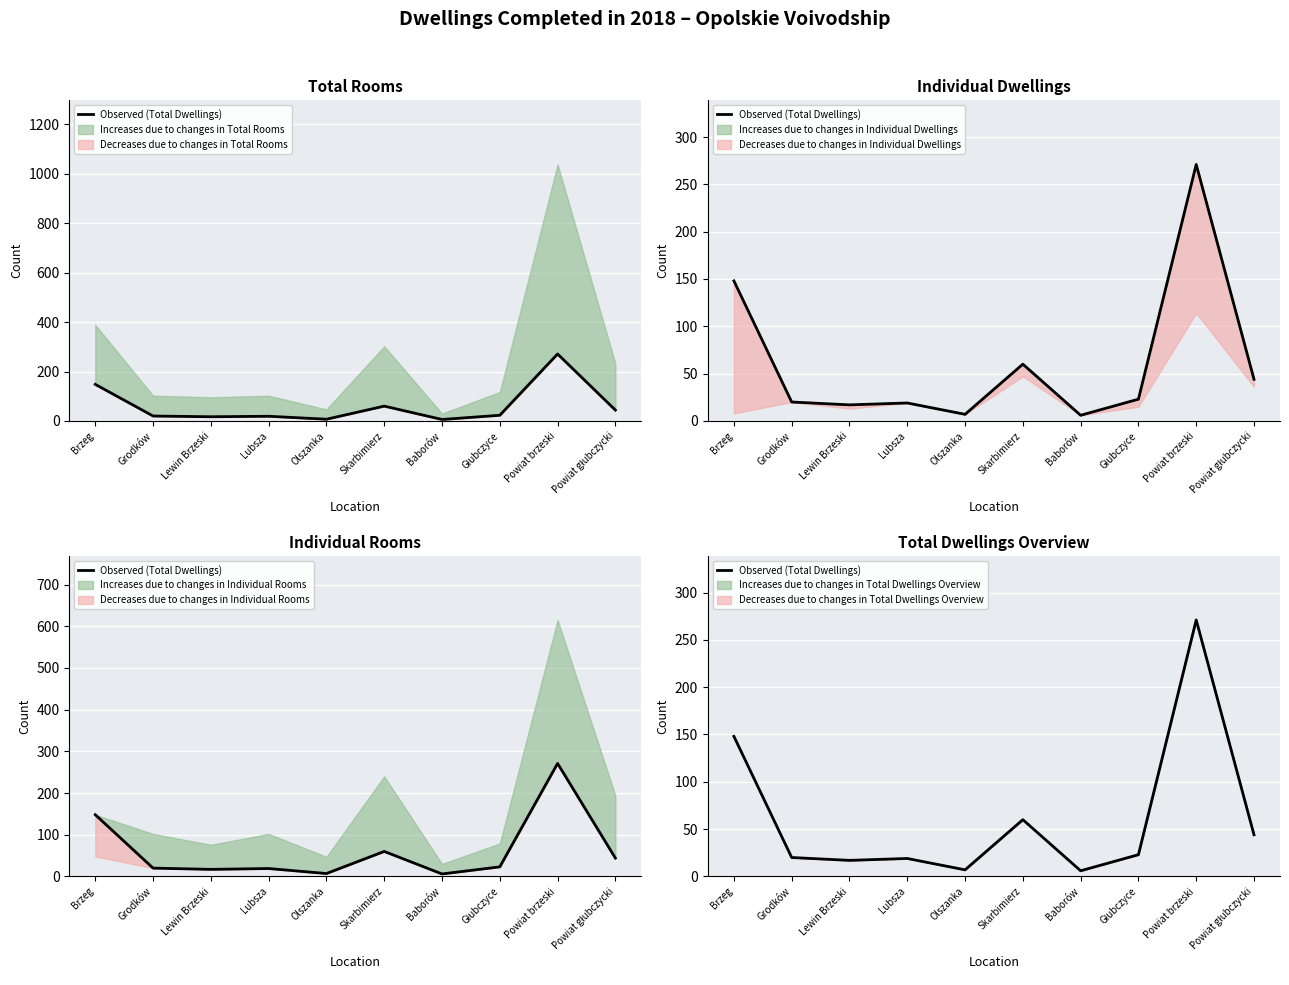

What is the label of the 3rd point from the right?

Głubczyce